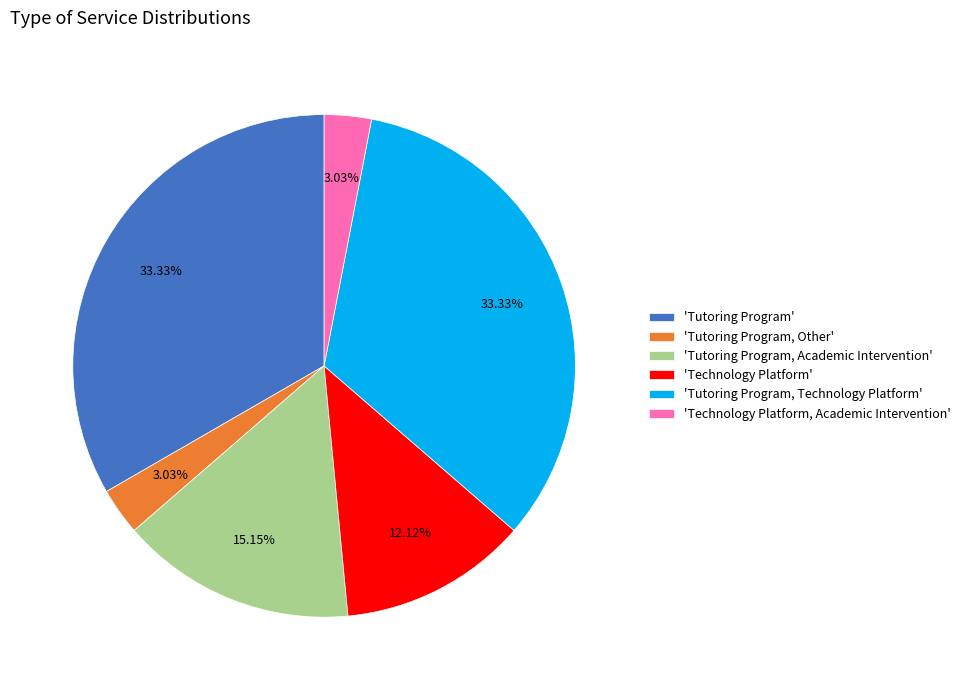

Does any single category account for the majority?

No